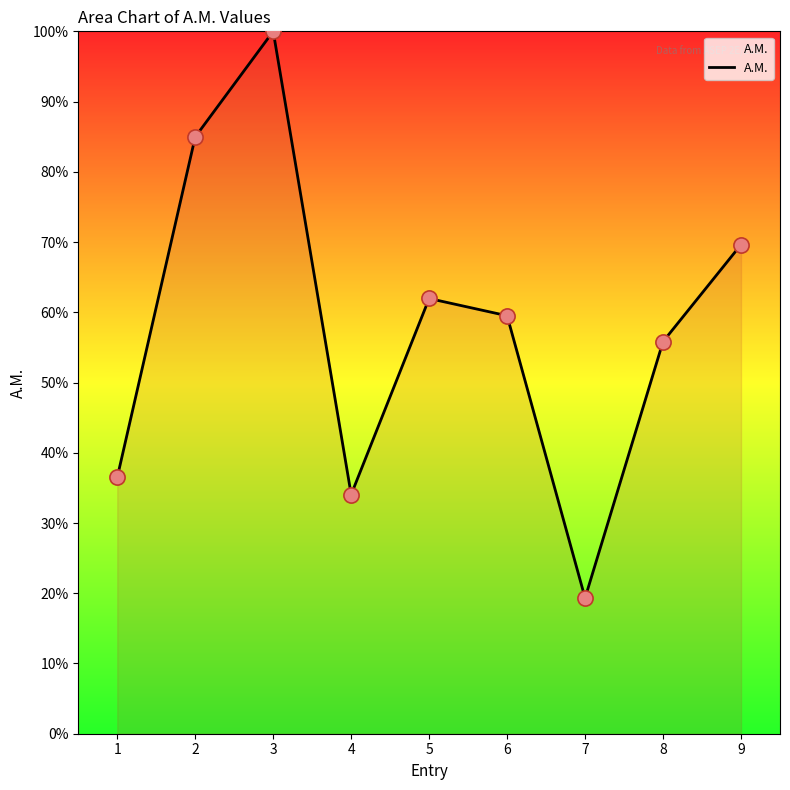

Which has a higher value, 1 or 2?

2